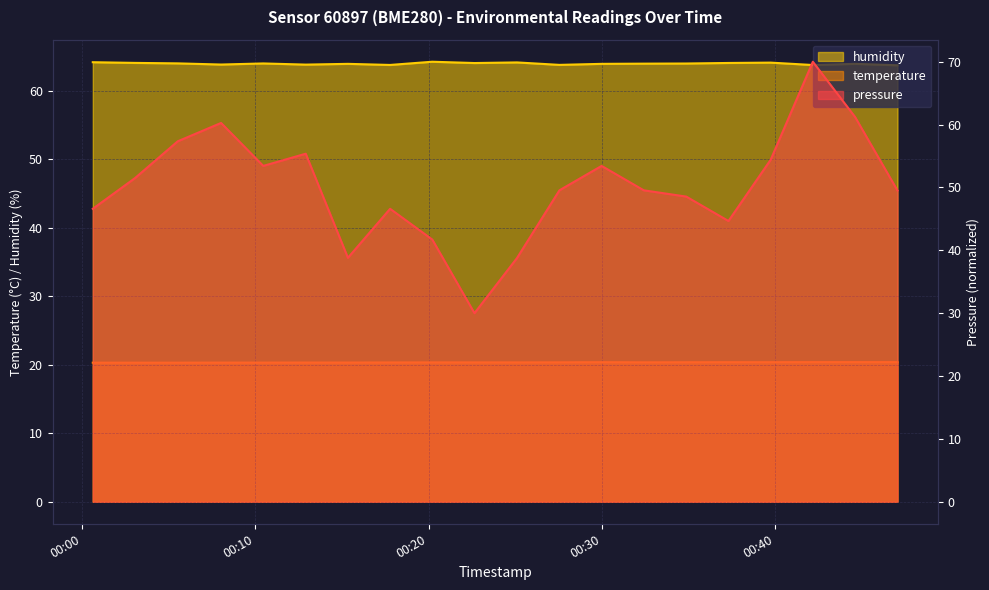

What is the difference between the temperature values at 2023-08-17T00:03:04 and 2023-08-17T00:47:03?

0.1